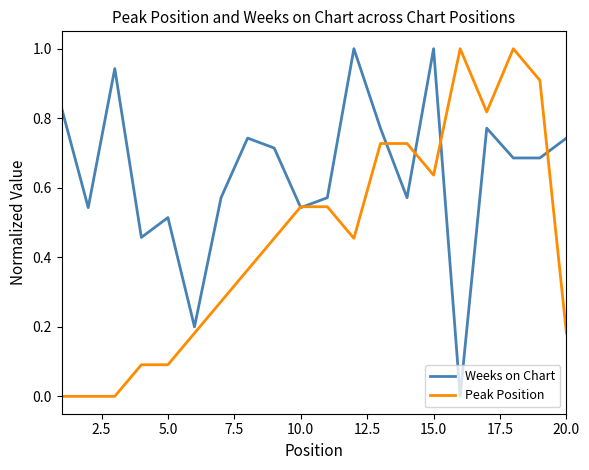

Which series has the largest total across all categories?

Weeks on Chart